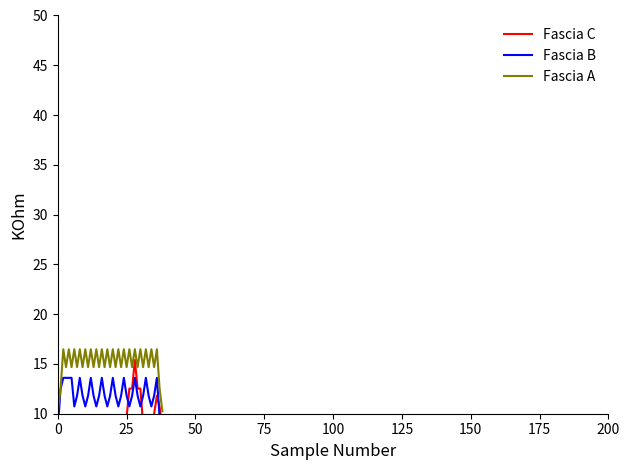

What is the average value of the Fascia A series?

15.2